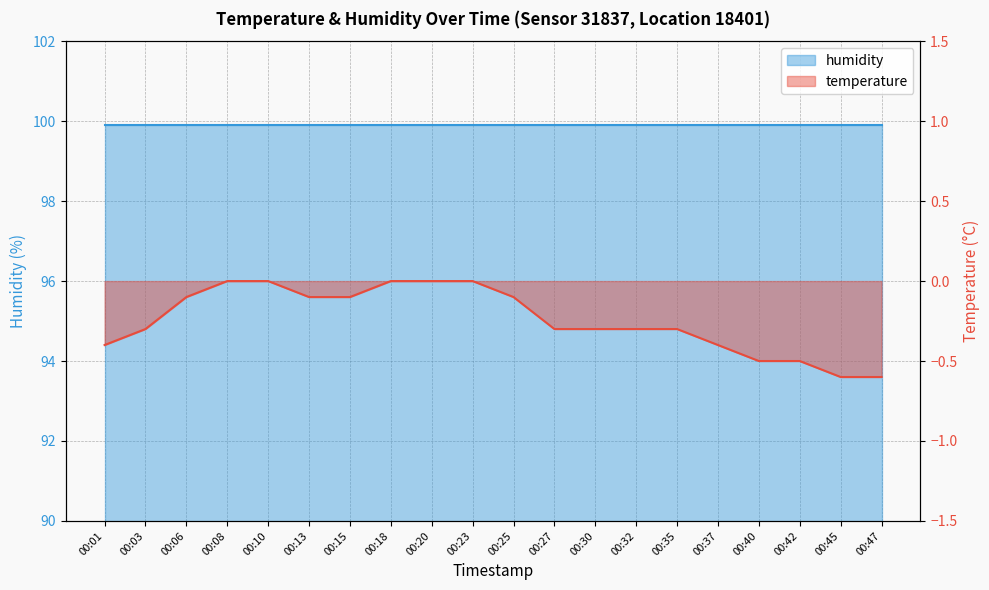

How many data points does each series have?

20